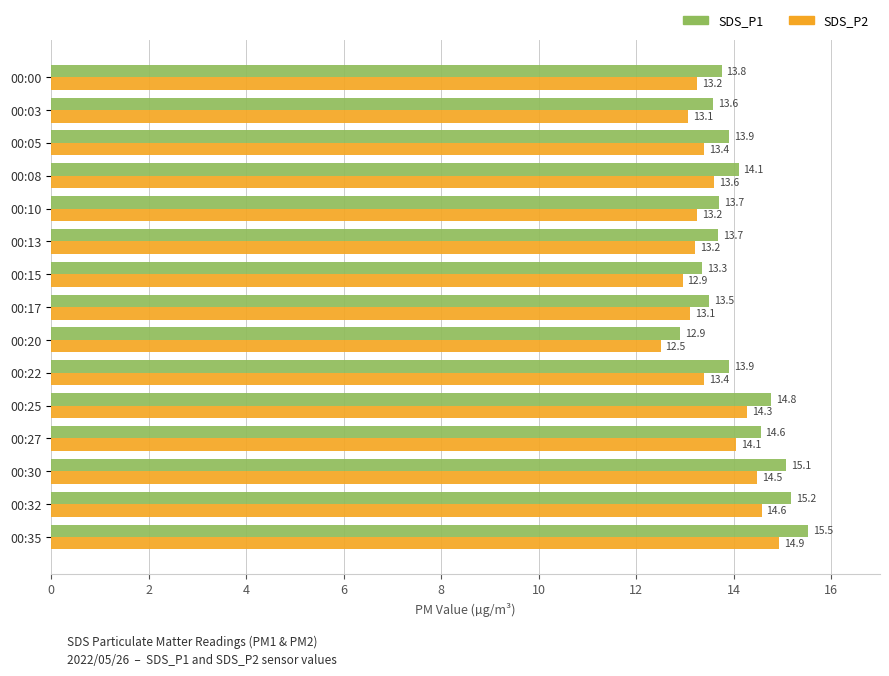

The SDS_P2 series shows 13.2 at 00:00. True or false?

True